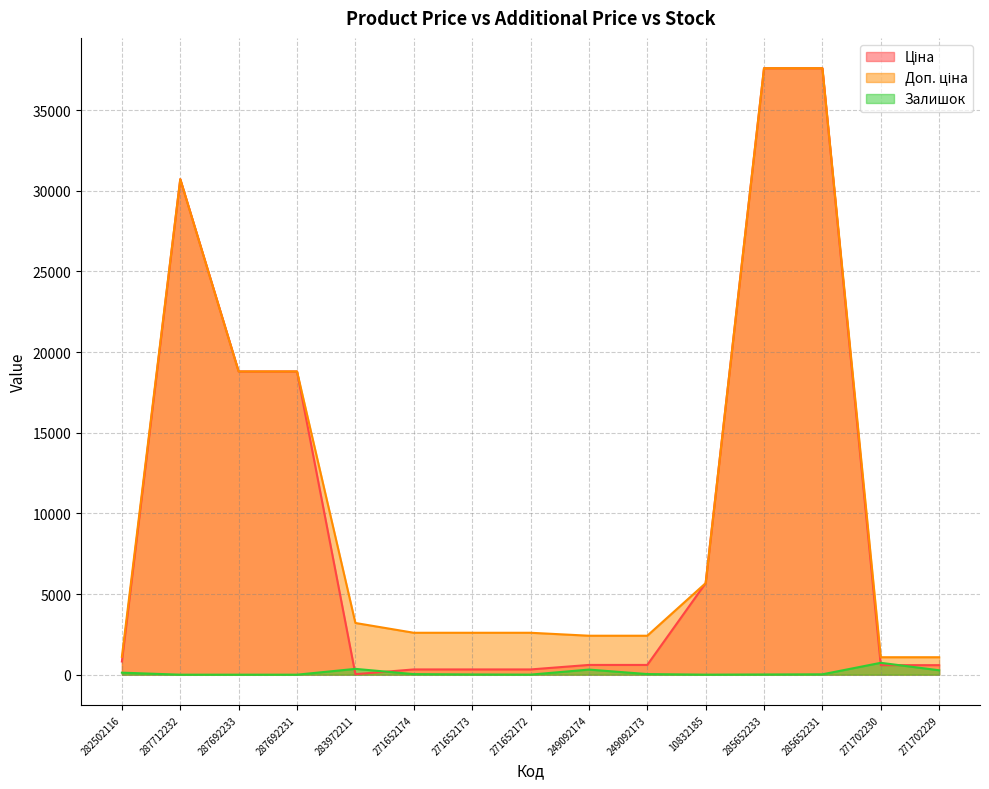

True or false: Доп. ціна and Ціна cross at least once.

False